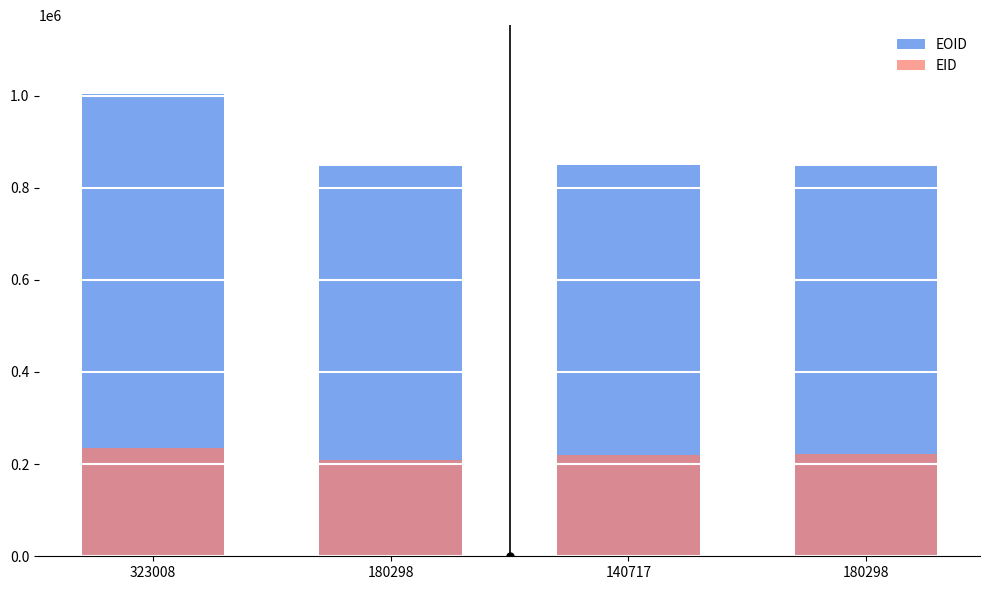

Which series has the largest range (max minus min)?

EOID